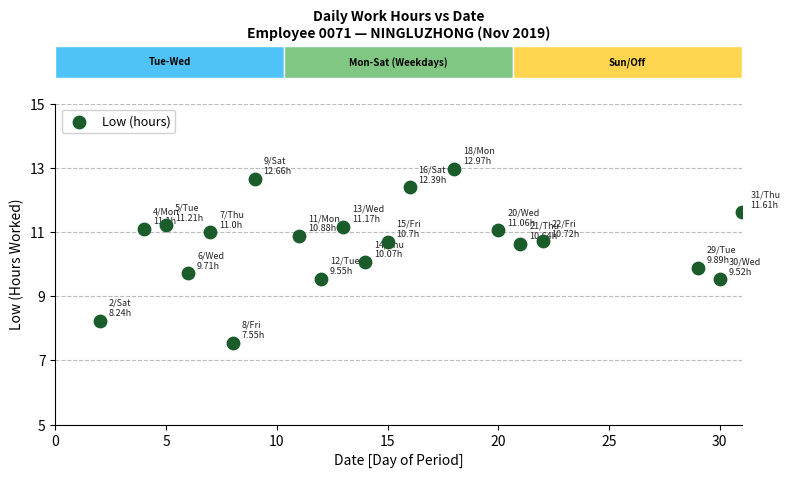

What is the range of X values (max minus min)?

29.0